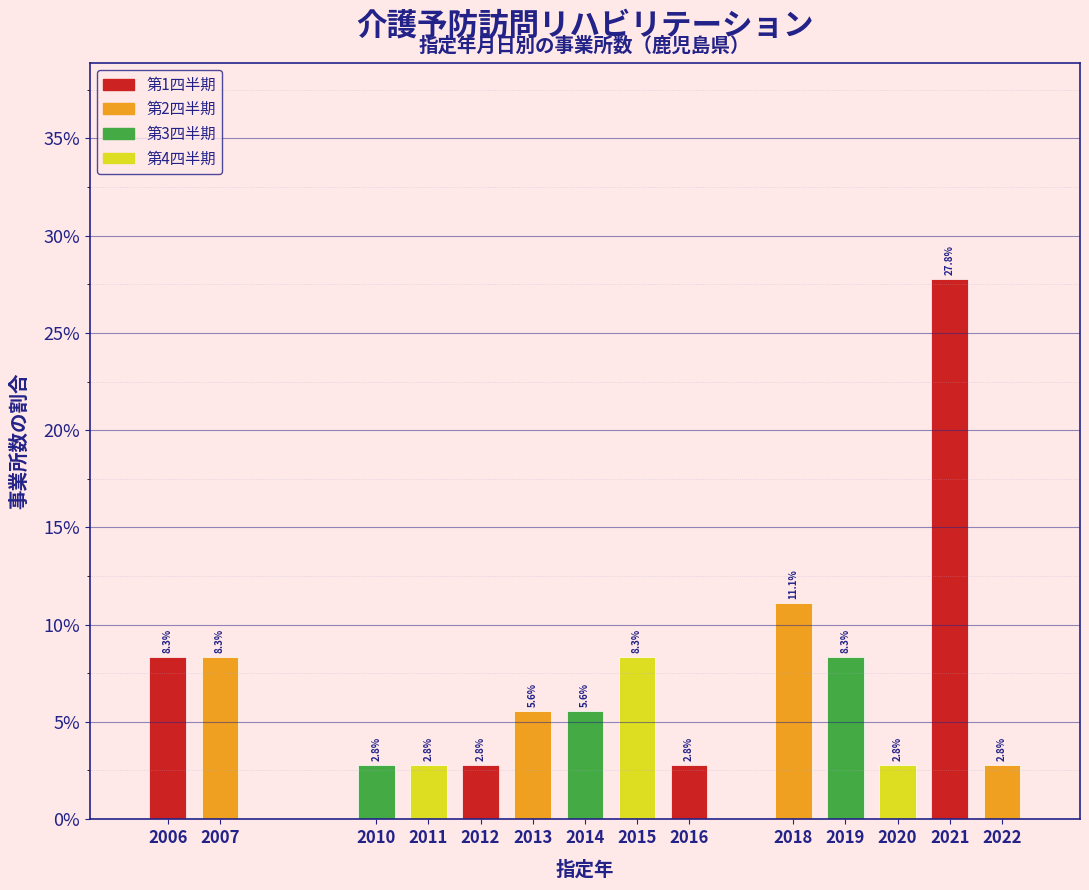

Does the chart contain any negative values?

No